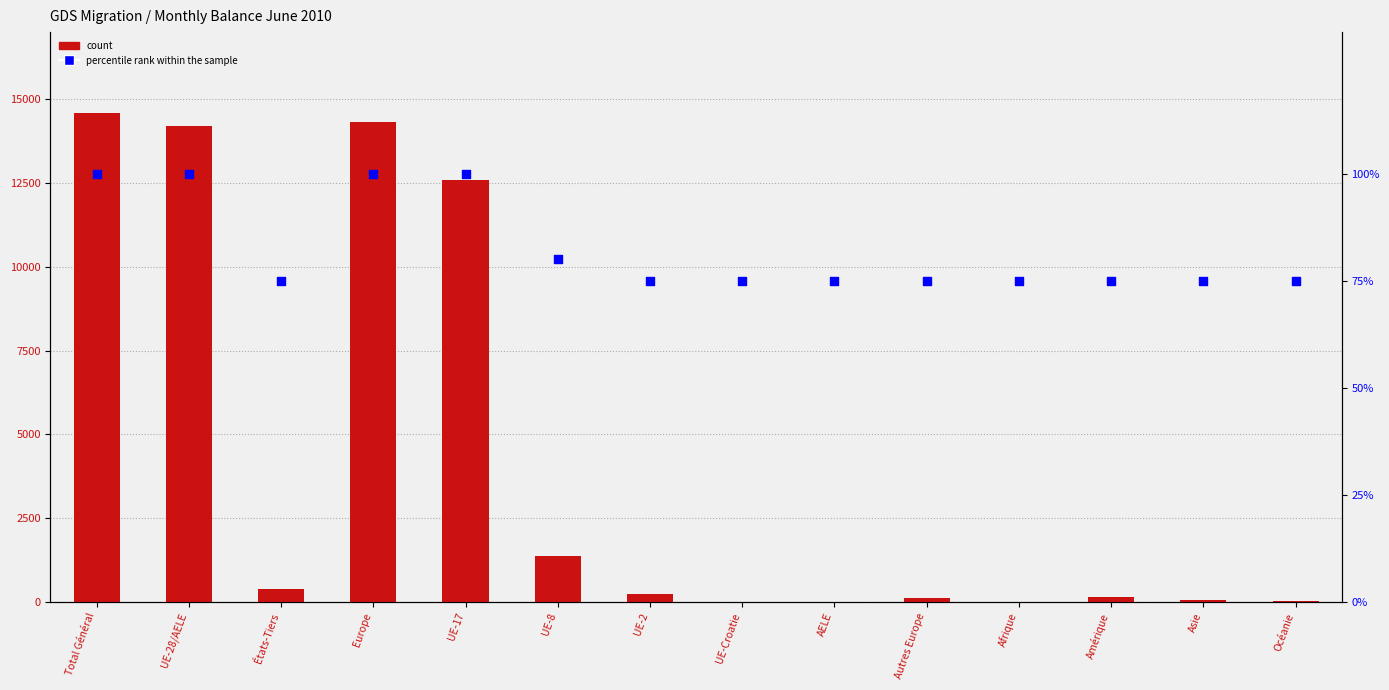

Which series has the largest Y range (max minus min)?

count